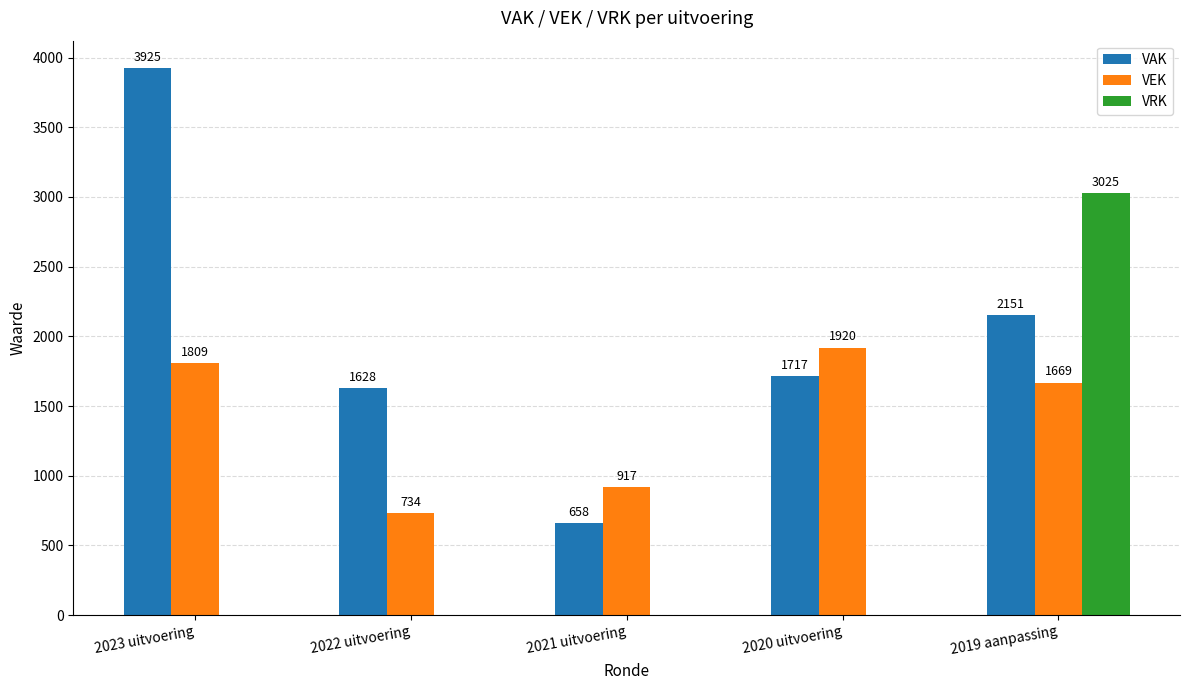

The VAK series shows 1248 at 2023 uitvoering. True or false?

False